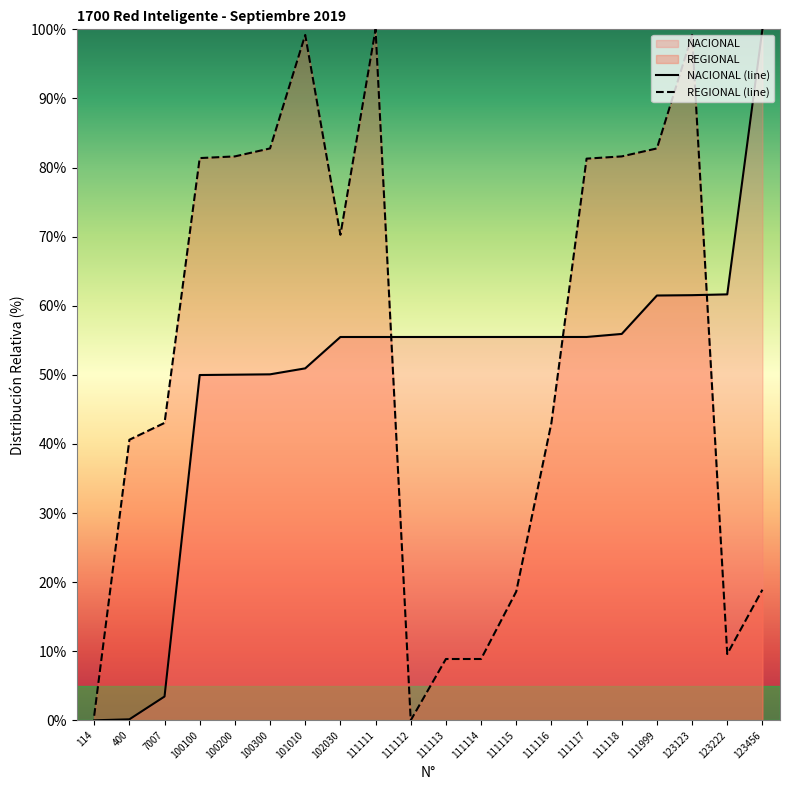

What is the greatest value displayed?

100.0